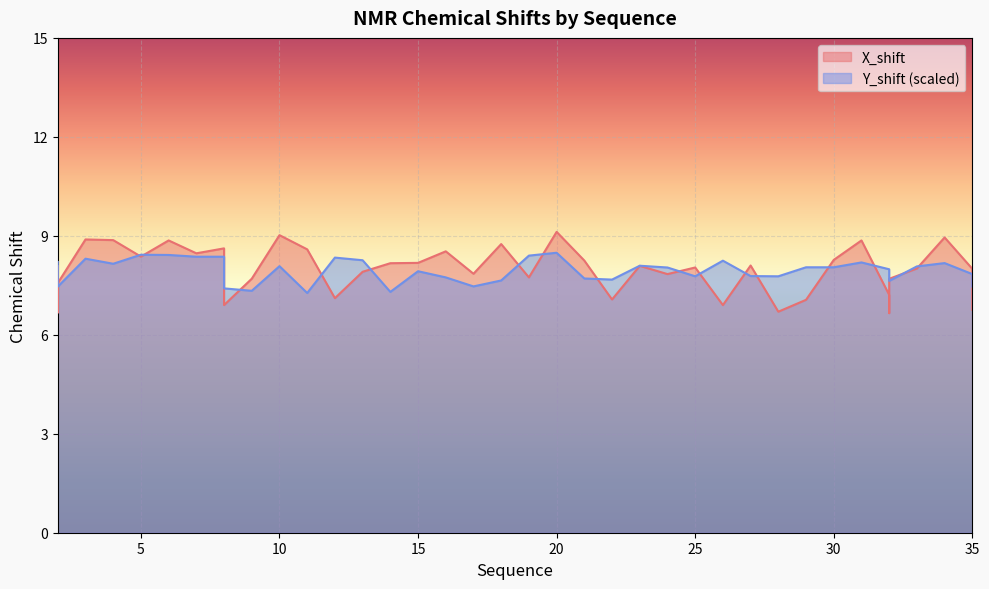

Reading left to right, extract all data points from this chart.

X_shift: 8.1	6.7	7.6	8.9	8.9	8.4	8.9	8.5	8.6	6.9	7.7	9.0	8.6	7.1	7.9	8.2	8.2	8.5	7.8	8.8	7.7	9.1	8.2	7.1	8.1	7.8	8.0	6.9	8.1	6.7	7.1	8.3	8.9	7.2	6.7	7.7	8.0	8.9	8.0	6.8
Y_shift: 8.2	7.5	7.5	8.3	8.2	8.4	8.4	8.4	8.4	7.4	7.3	8.1	7.3	8.3	8.3	7.3	7.9	7.7	7.5	7.6	8.4	8.5	7.7	7.7	8.1	8.0	7.8	8.2	7.8	7.8	8.0	8.0	8.2	8.0	7.6	7.6	8.1	8.2	7.8	7.5